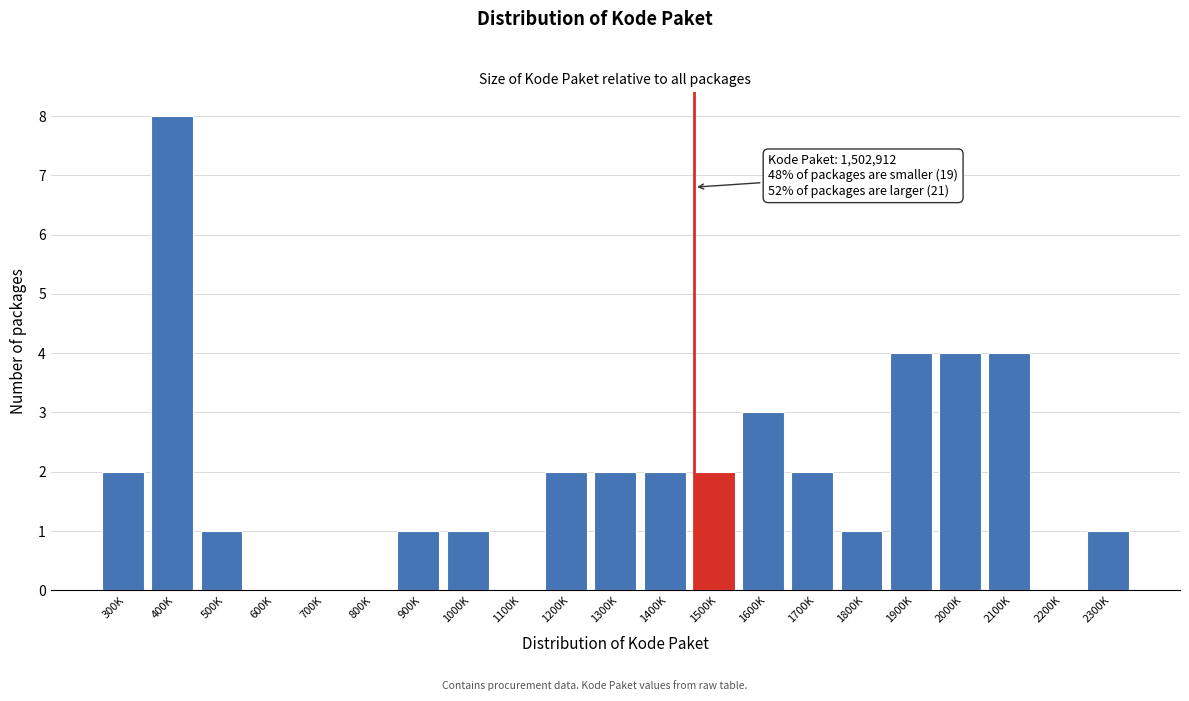

Reading left to right, transcribe all the data shown in this chart.

300K=2	400K=8	500K=1	600K=0	700K=0	800K=0	900K=1	1000K=1	1100K=0	1200K=2	1300K=2	1400K=2	1500K=2	1600K=3	1700K=2	1800K=1	1900K=4	2000K=4	2100K=4	2200K=0	2300K=1